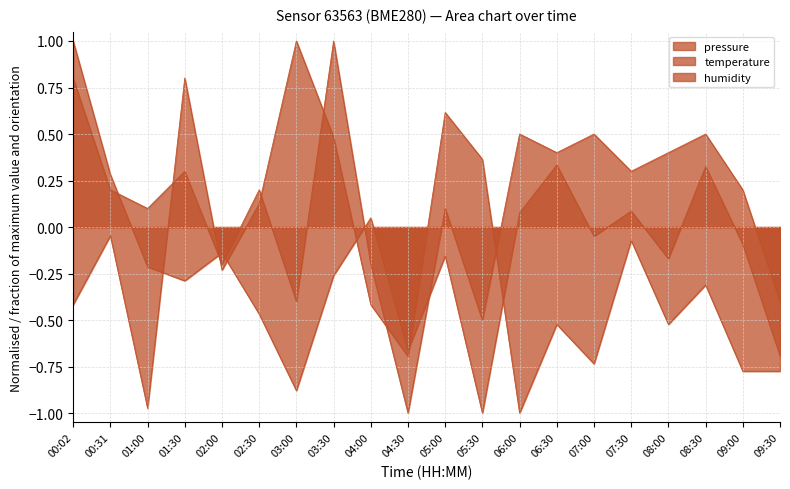

What is the difference between the temperature values at 00:02 and 03:00?

1.2